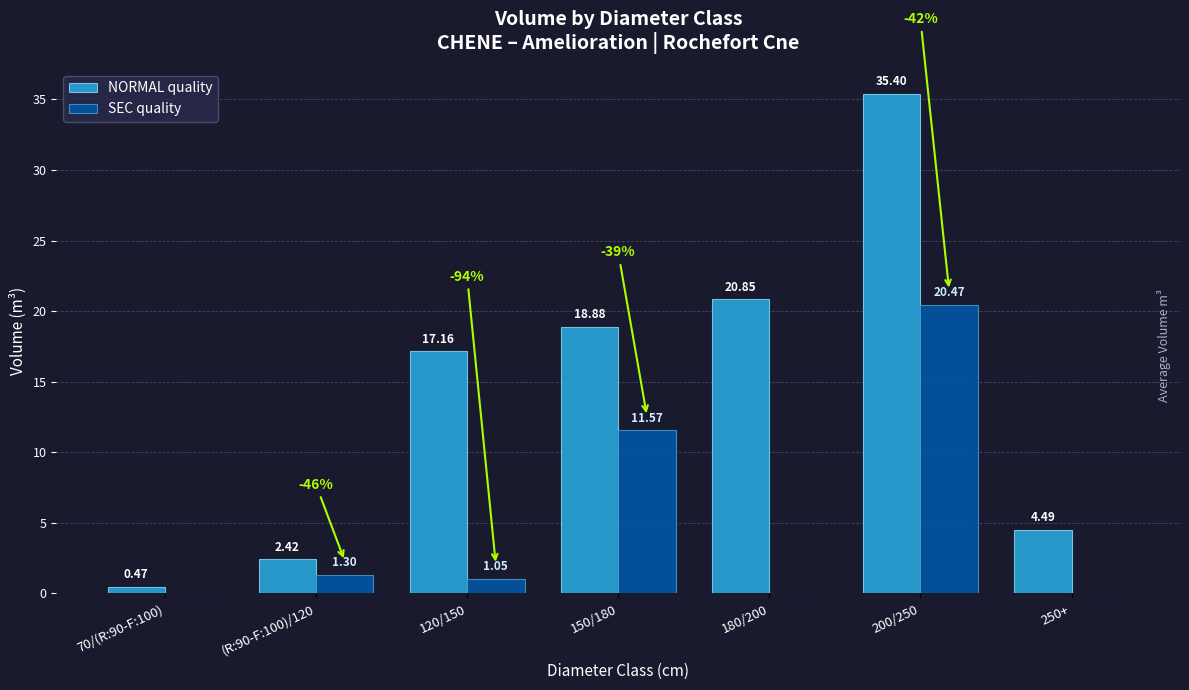

Is the value of NORMAL quality at (R:90-F:100)/120 greater than the value of SEC quality at 120/150?

Yes